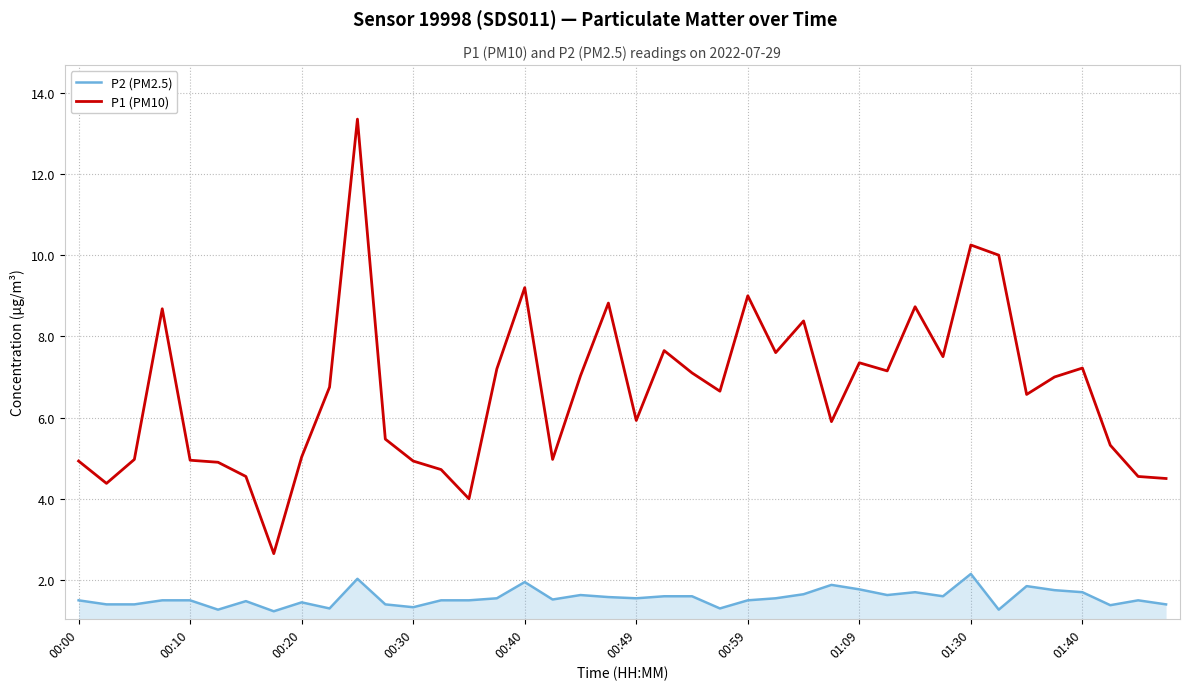

List the series in order of their overall mean, lowest first.

P2 (PM2.5), P1 (PM10)